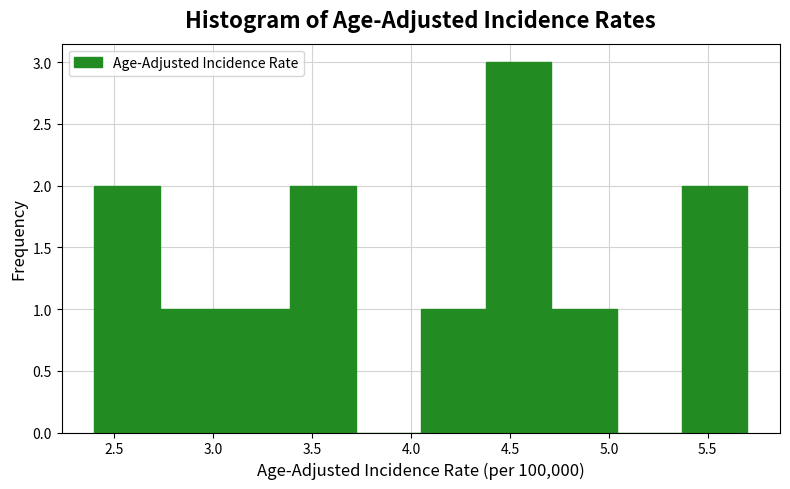

Reading left to right, list every bar in this chart as the range it spans on the x-axis followed by its height. Neither the bar edges nor the heights are printed on the chart, so give them approximately, as read against the axes.

2.40 to 2.73: 2
2.73 to 3.06: 1
3.06 to 3.39: 1
3.39 to 3.72: 2
3.72 to 4.05: 0
4.05 to 4.38: 1
4.38 to 4.71: 3
4.71 to 5.04: 1
5.04 to 5.37: 0
5.37 to 5.70: 2